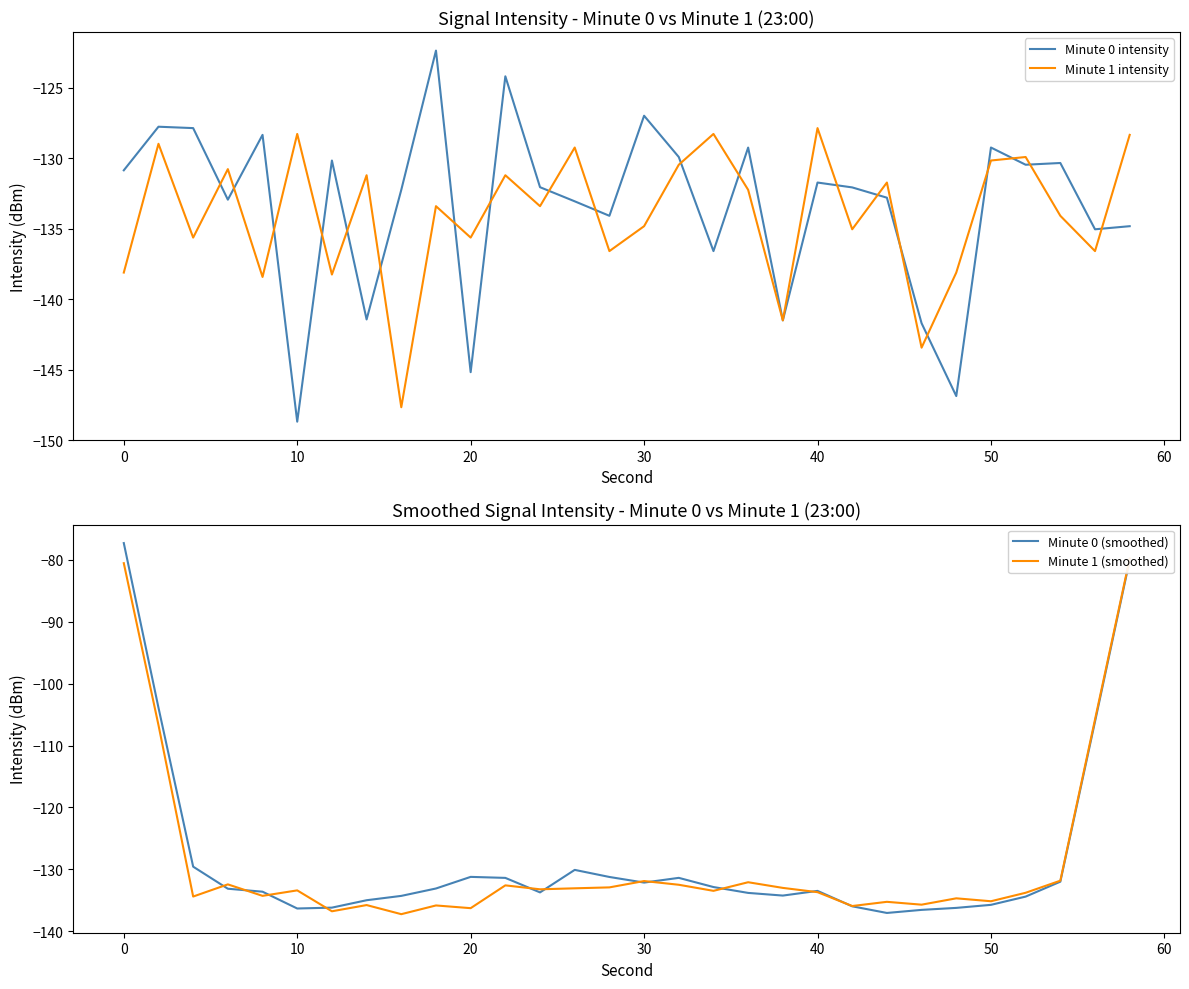

At which label does Minute 0 intensity reach its minimum?

10